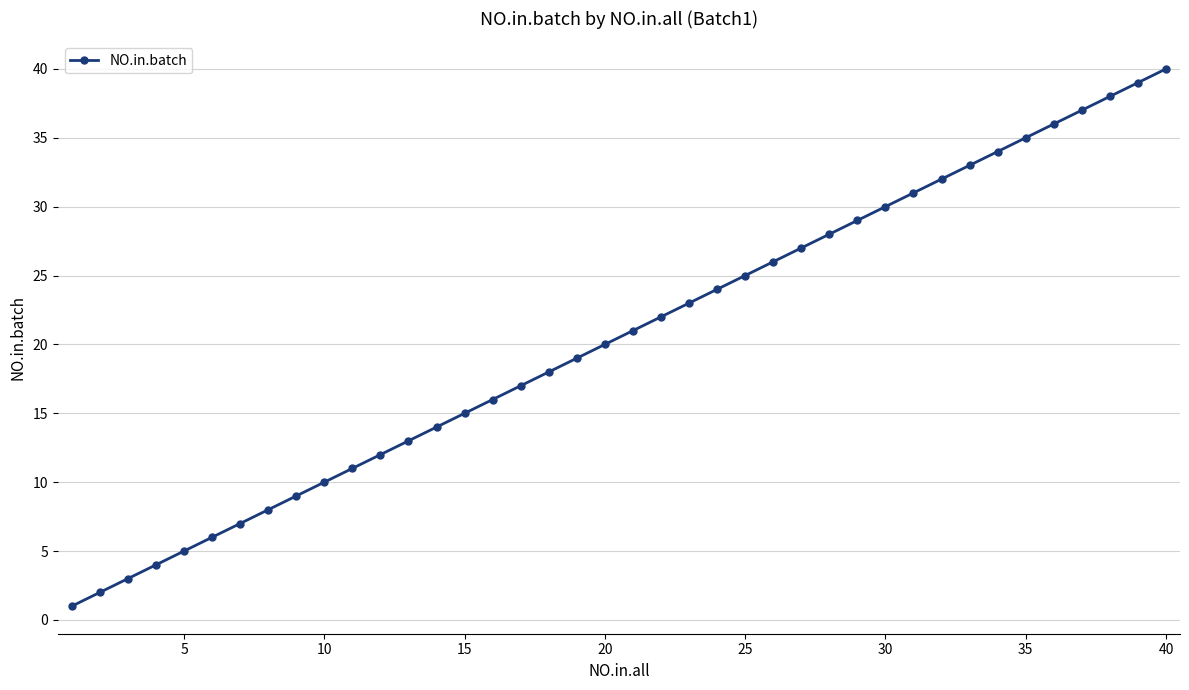

True or false: there are more than 0 points higher than both neighbors.

False